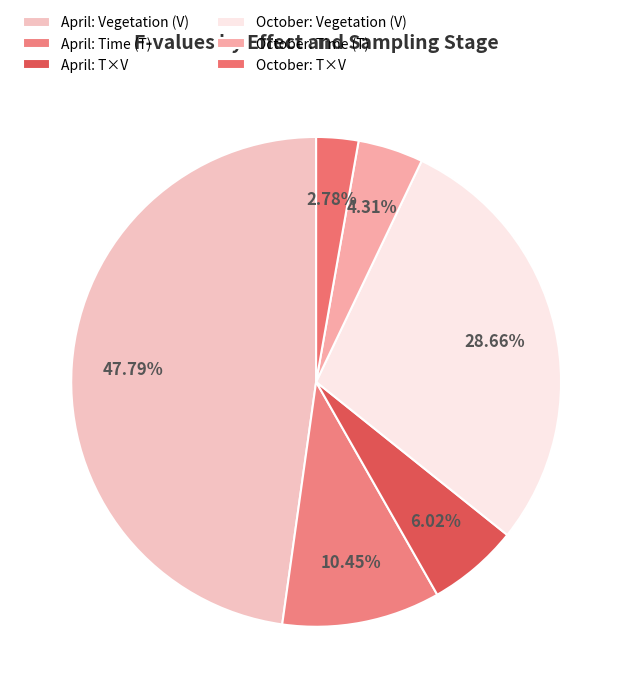

How many segments does this pie chart have?

6